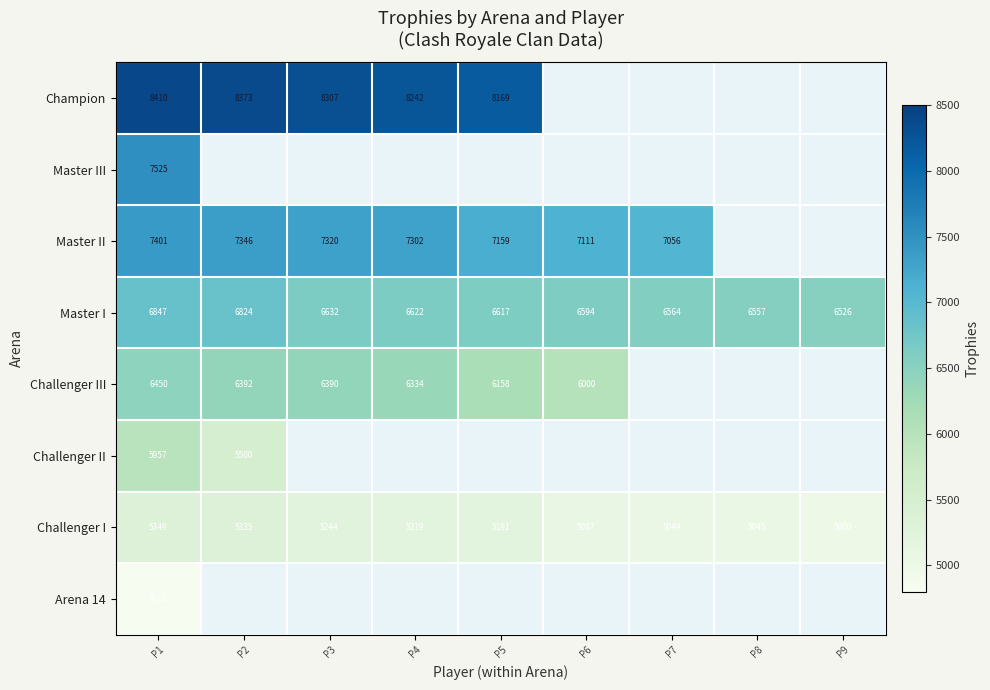

Which category has the lowest value in the Challenger I series?

P9